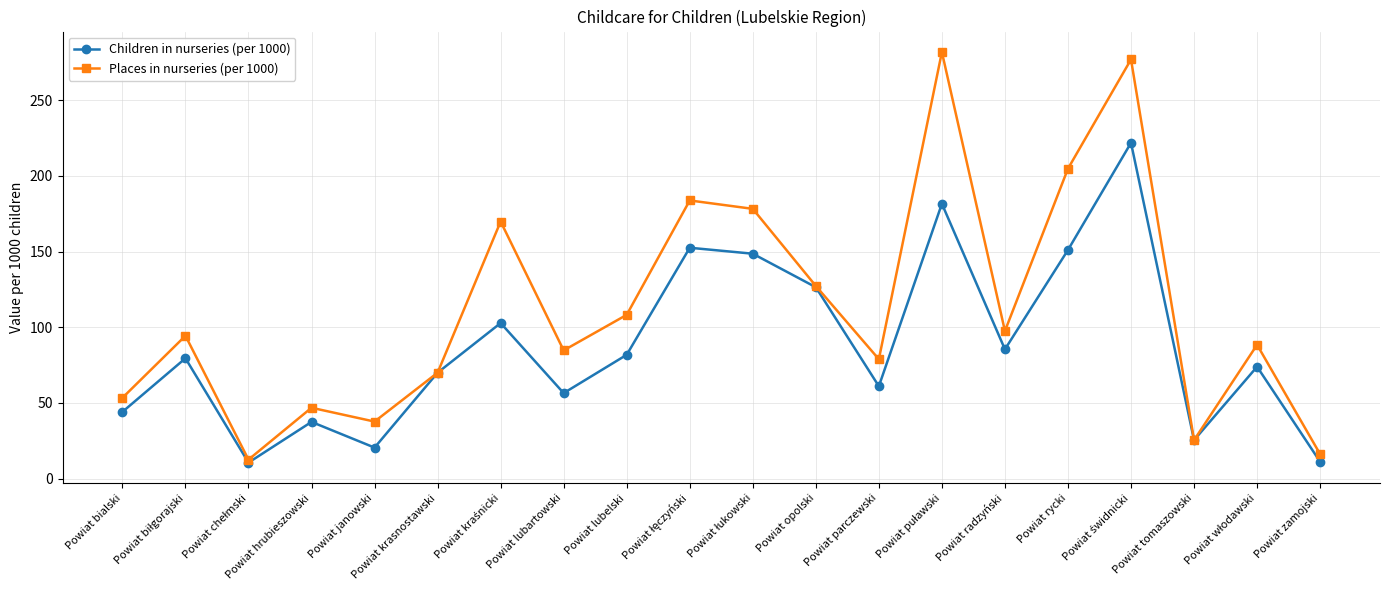

Rank the series by their average value, from lowest to highest.

Children in nurseries (per 1000), Places in nurseries (per 1000)